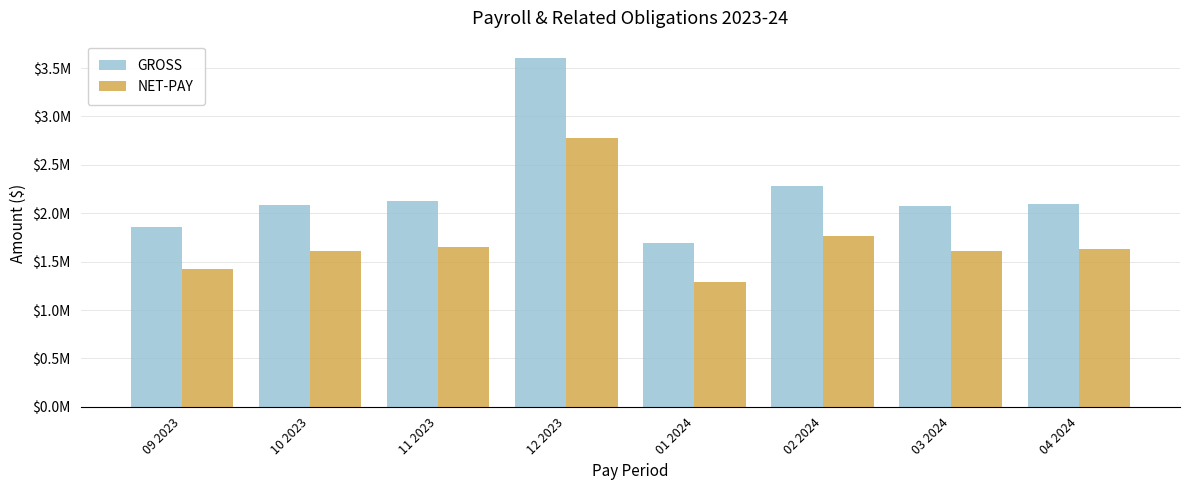

What is the total value across all series at 12 2023?

6377184.8